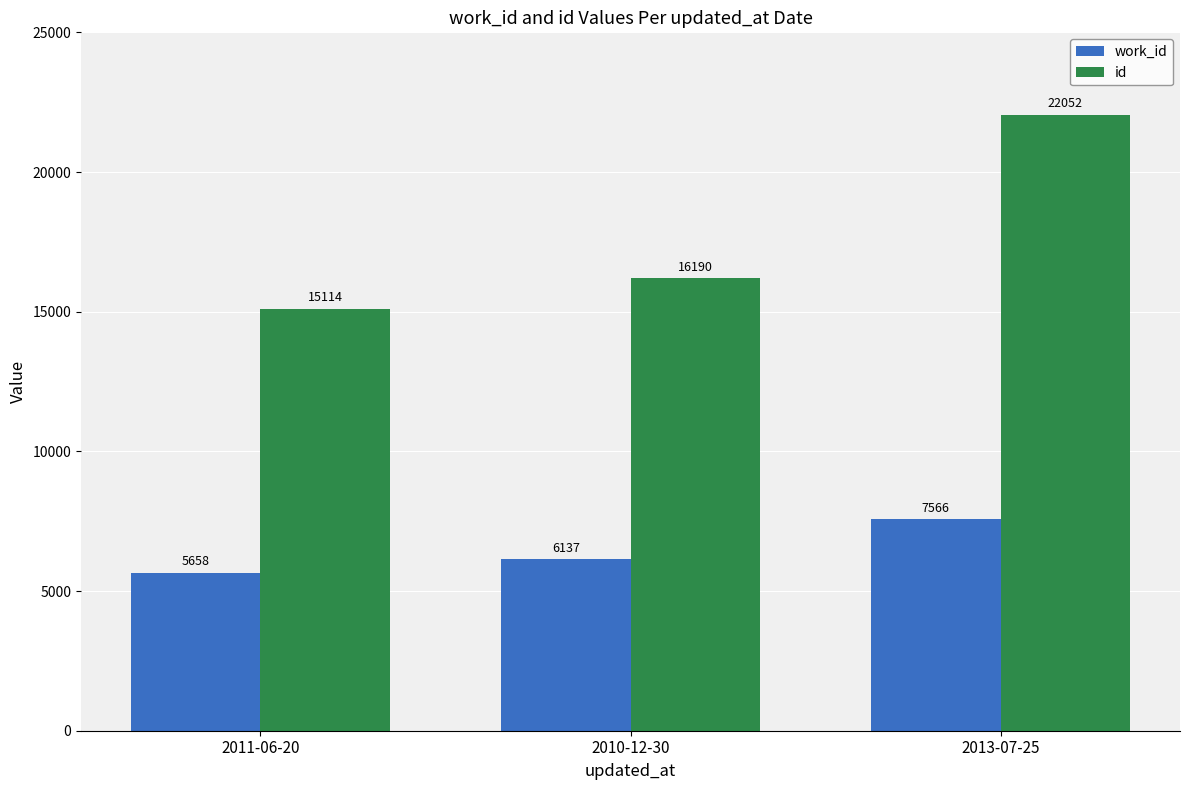

Count the id values in the range 15114 to 22052.

3